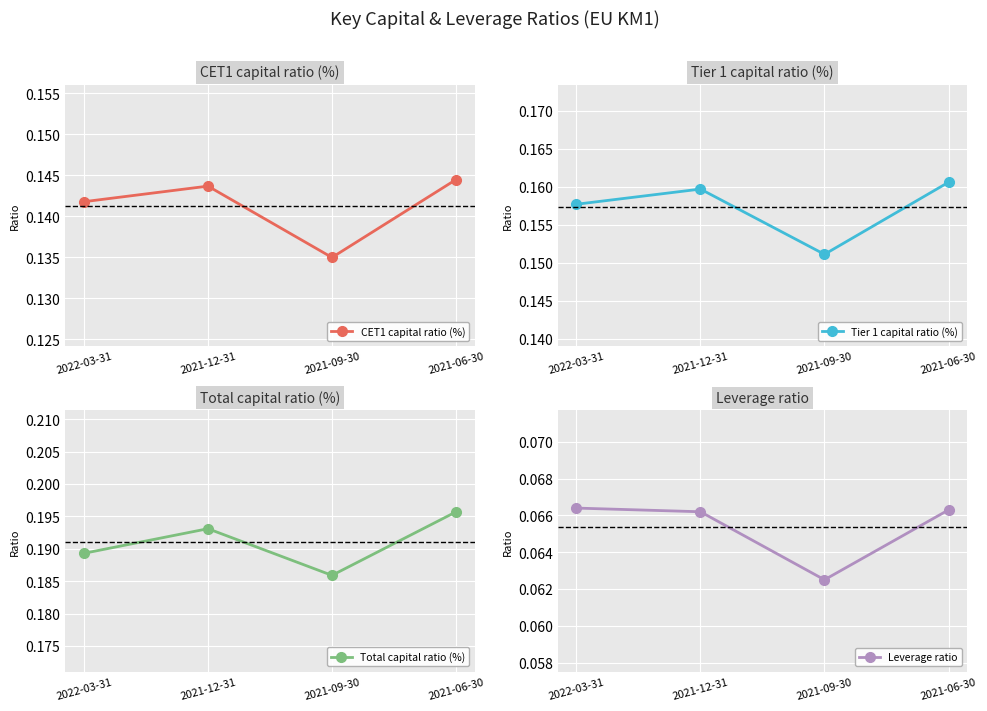

Reading left to right, list all the values displayed in this chart.

CET1 capital ratio (%): 2022-03-31=0.1	2021-12-31=0.1	2021-09-30=0.1	2021-06-30=0.1
Tier 1 capital ratio (%): 2022-03-31=0.2	2021-12-31=0.2	2021-09-30=0.2	2021-06-30=0.2
Total capital ratio (%): 2022-03-31=0.2	2021-12-31=0.2	2021-09-30=0.2	2021-06-30=0.2
Leverage ratio: 2022-03-31=0.1	2021-12-31=0.1	2021-09-30=0.1	2021-06-30=0.1